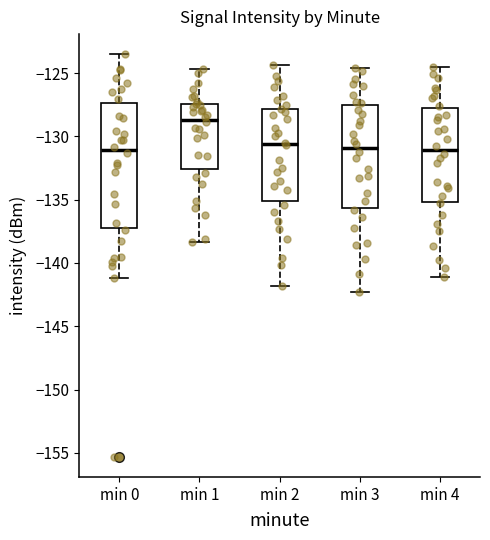

Reading left to right, read every box against the y-axis: the position of its median line, the range the box covers, and the ends of its whiskers. The values are not printed on the chart, so give them approximately, as read against the axis.

min 0: median -131.0, box -137.5 to -127.5, whiskers -141.0 to -123.5
min 1: median -128.5, box -132.5 to -127.5, whiskers -138.5 to -124.5
min 2: median -130.5, box -135.0 to -128.0, whiskers -142.0 to -124.5
min 3: median -131.0, box -135.5 to -127.5, whiskers -142.5 to -124.5
min 4: median -131.0, box -135.0 to -128.0, whiskers -141.0 to -124.5